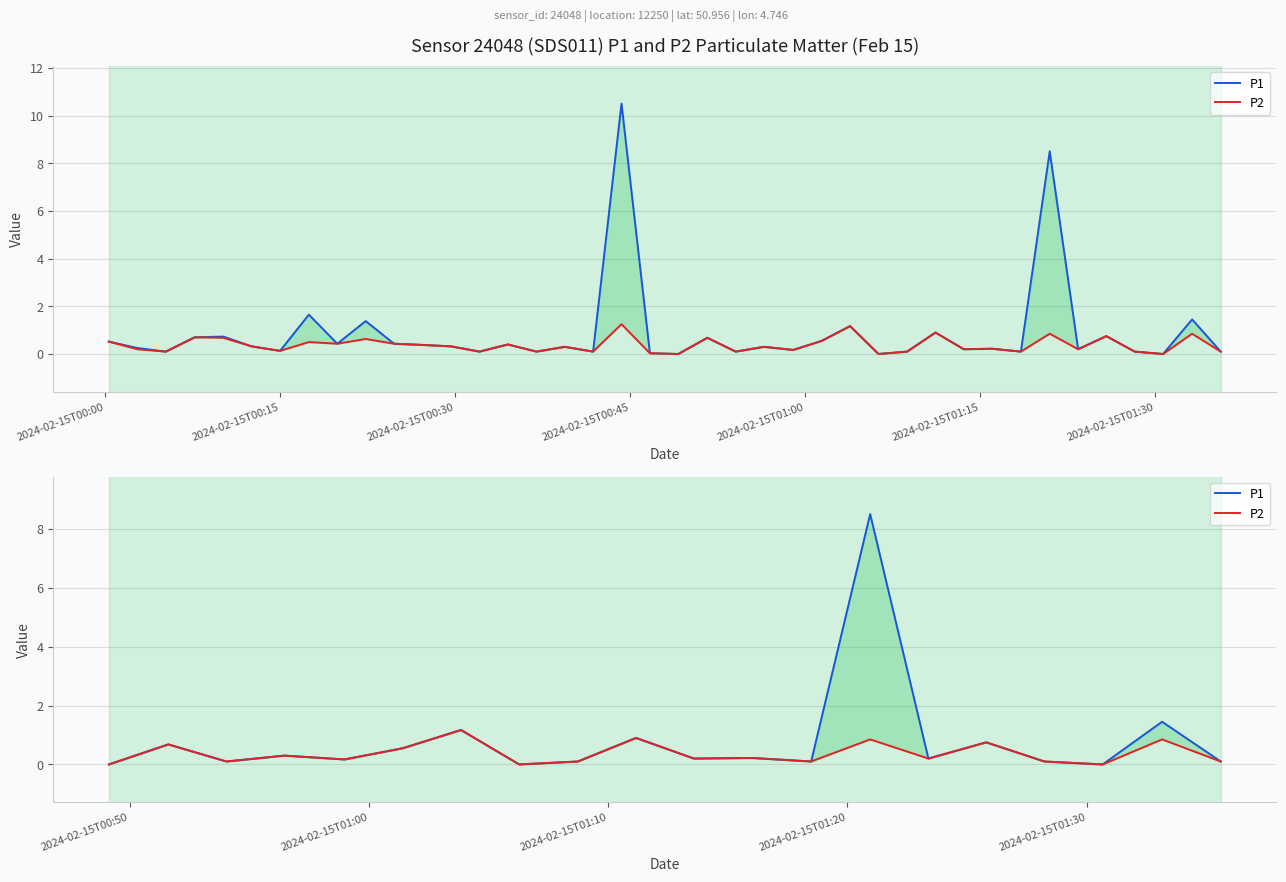

True or false: P2 has a value of 0.2 at 2024-02-15T00:45.

False